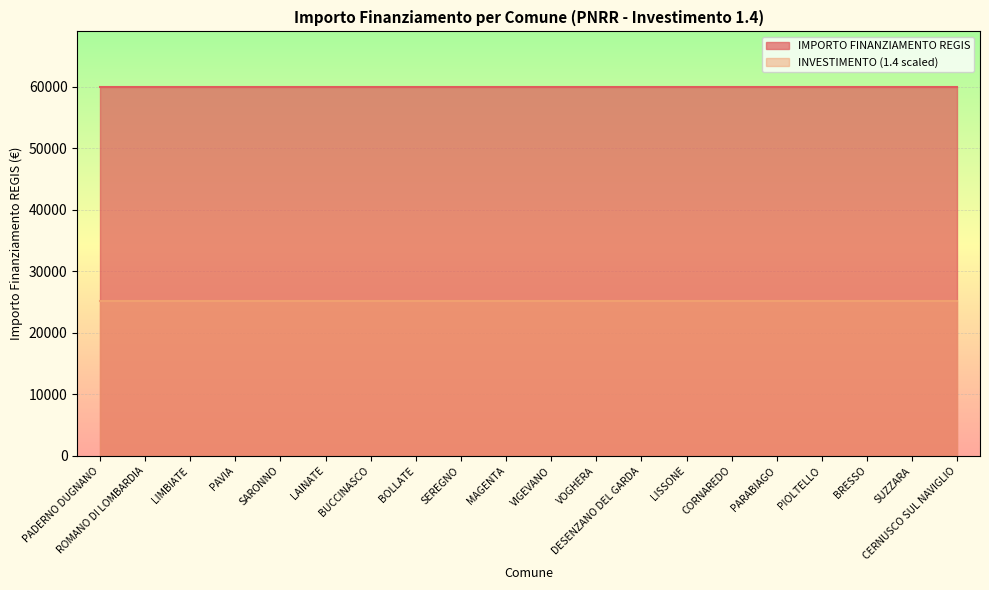

Rank the series by their maximum value, from highest to lowest.

IMPORTO FINANZIAMENTO REGIS, INVESTIMENTO (1.4 scaled)